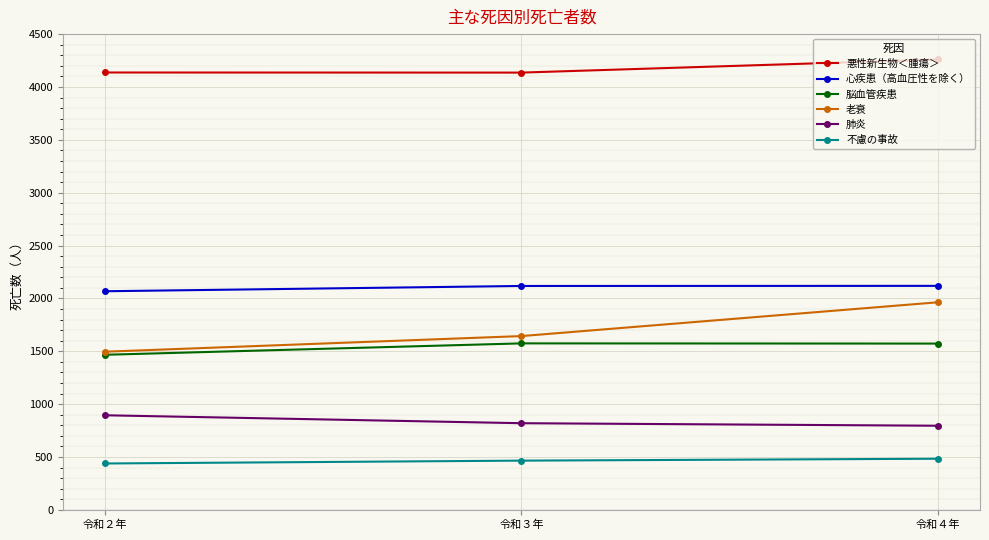

What value does the 悪性新生物＜腫瘍＞ series have at 令和４年?

4260